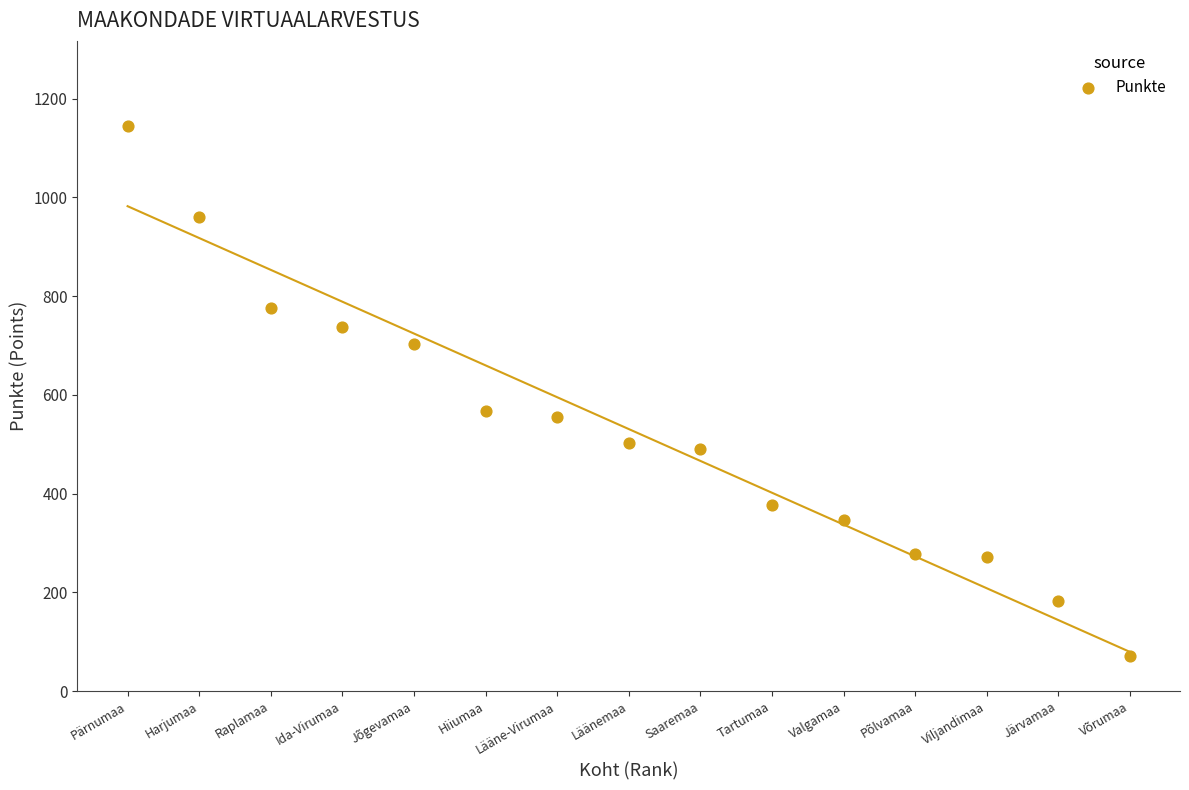

What is the range of Y values (max minus min)?

1073